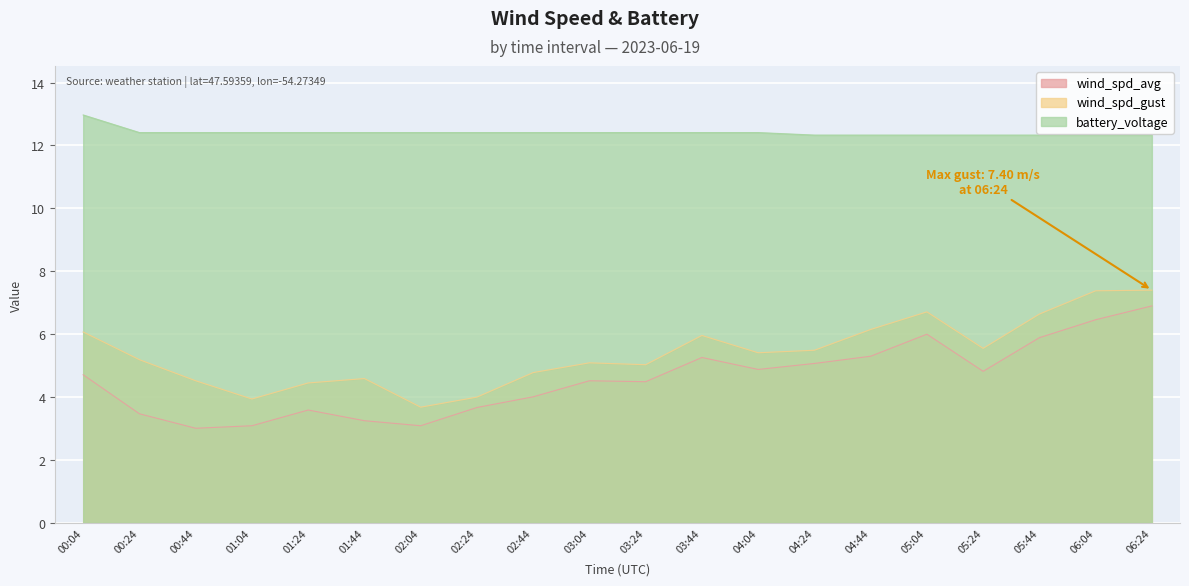

What are all the series names shown in the legend?

wind_spd_avg, wind_spd_gust, battery_voltage